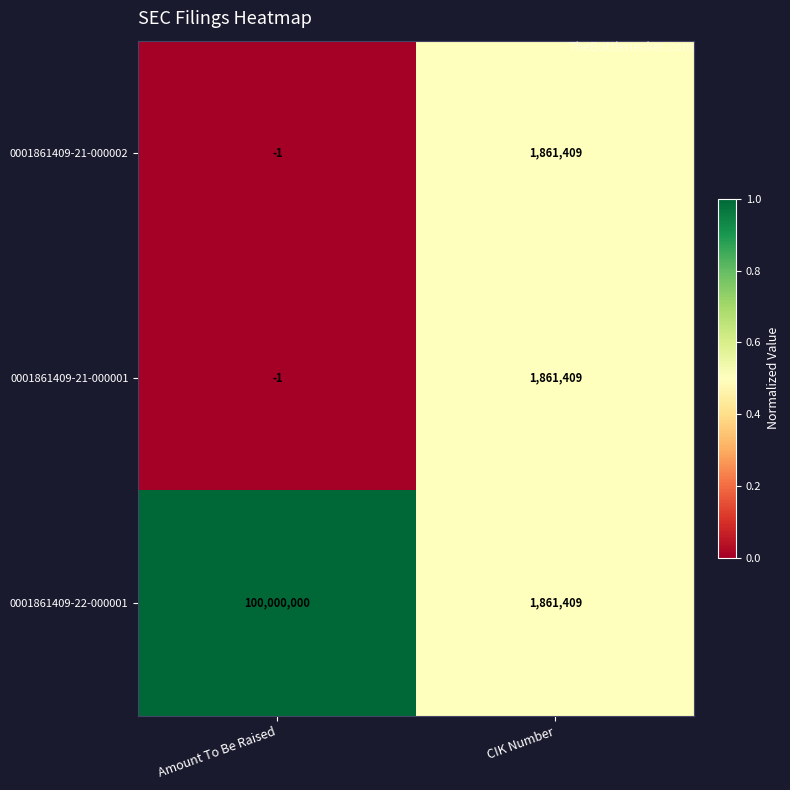

Is it true that 0001861409-22-000001 equals 46678359 at Amount To Be Raised?

False